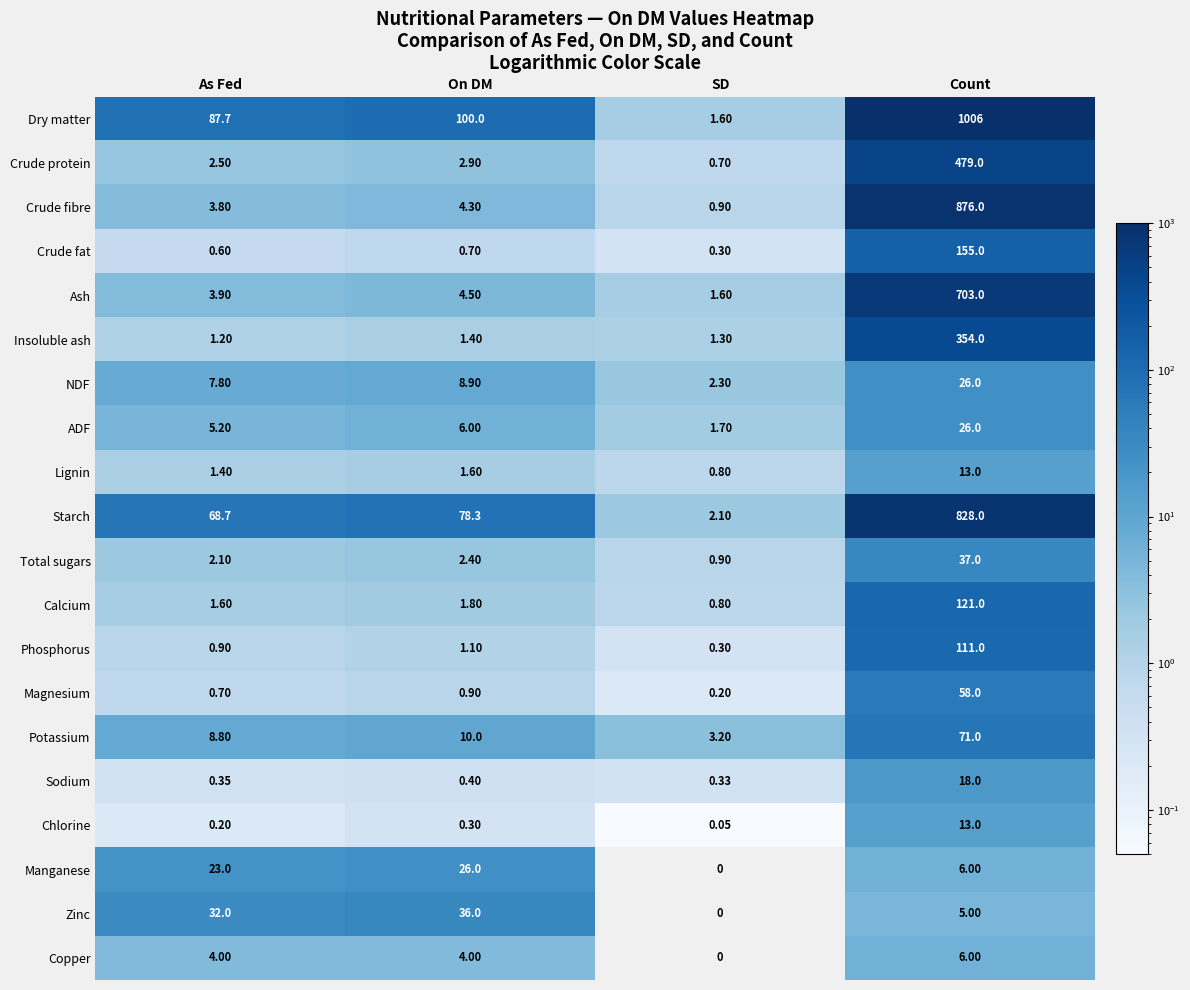

Where is Zinc nearest to the value 18?

Count